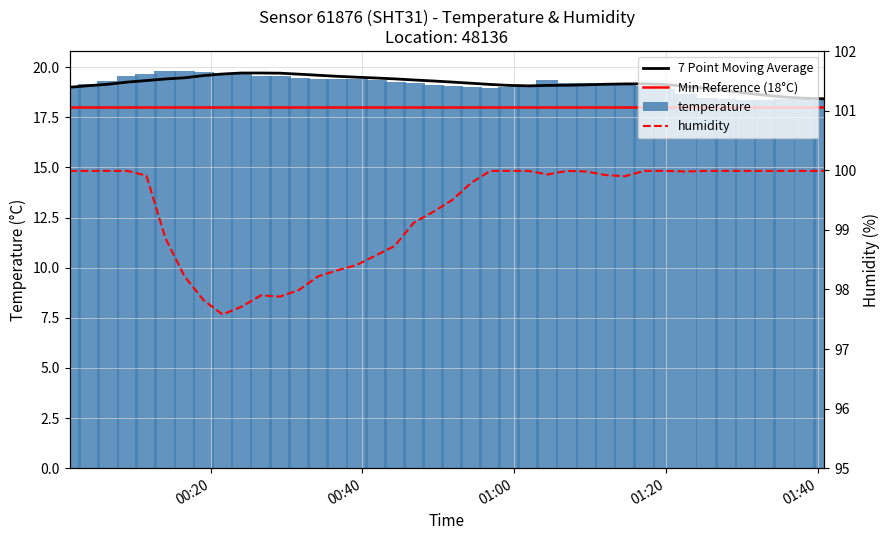

What is the difference between the maximum and second lowest values in the temperature series?

1.4